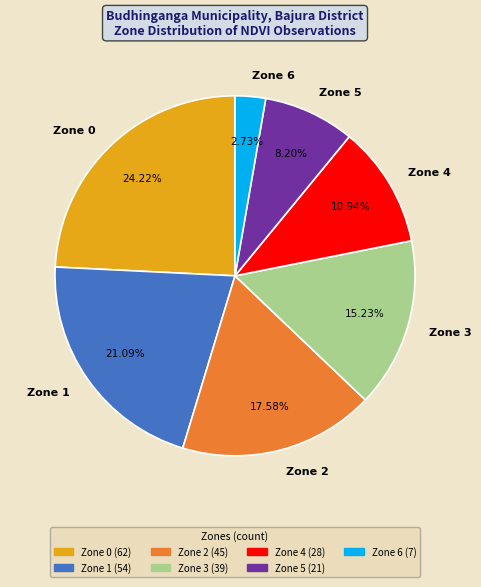

Which slice is the smallest?

Zone 6